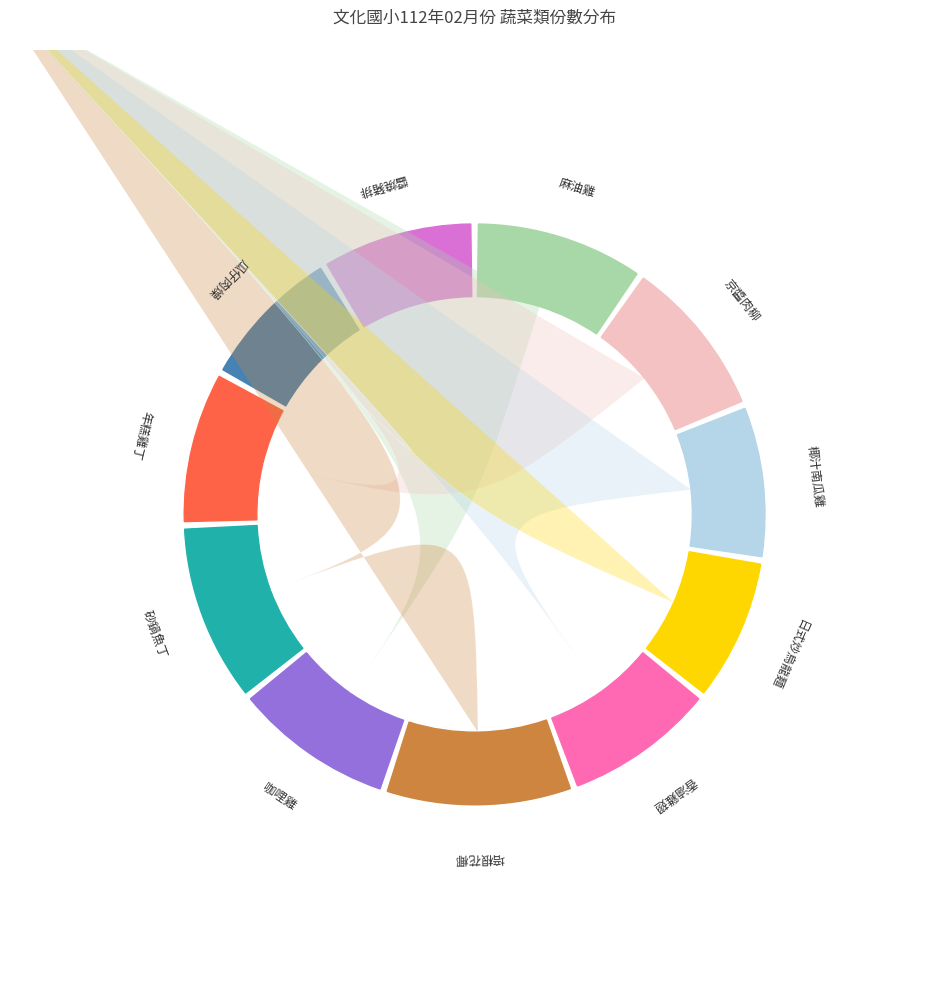

To the nearest percent, what percentage of the pie is 咖哩雞?

9%